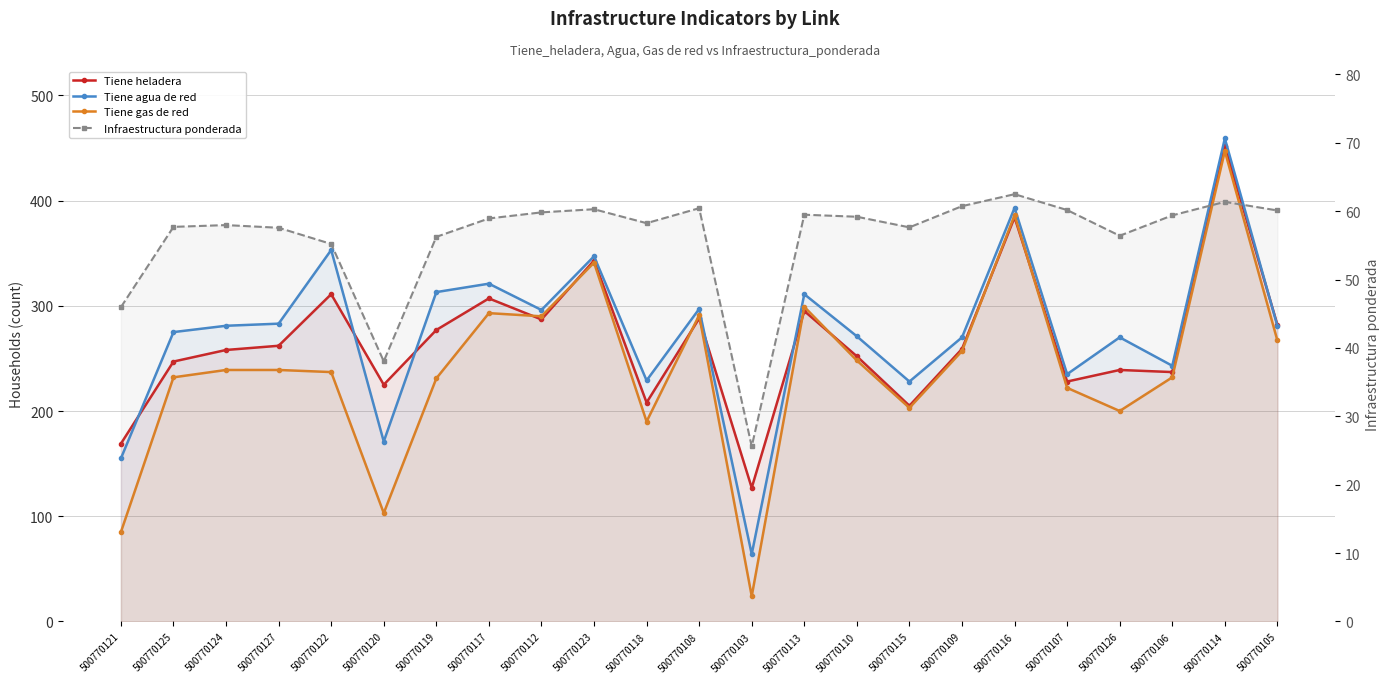

Where does the Infraestructura ponderada series first go above 58?

500770117